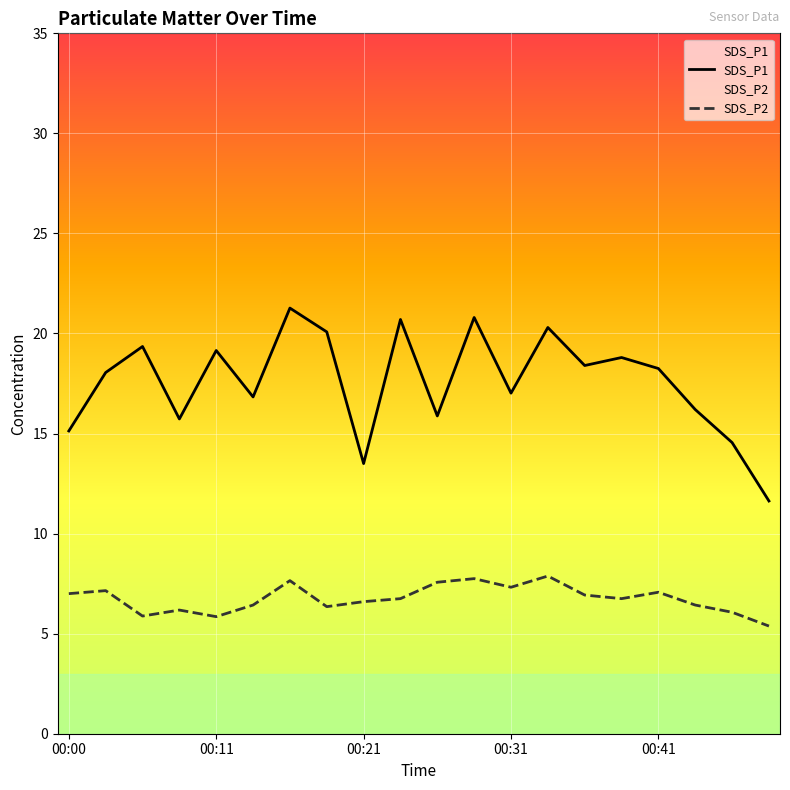

What is the average value of the SDS_P2 series?

6.7